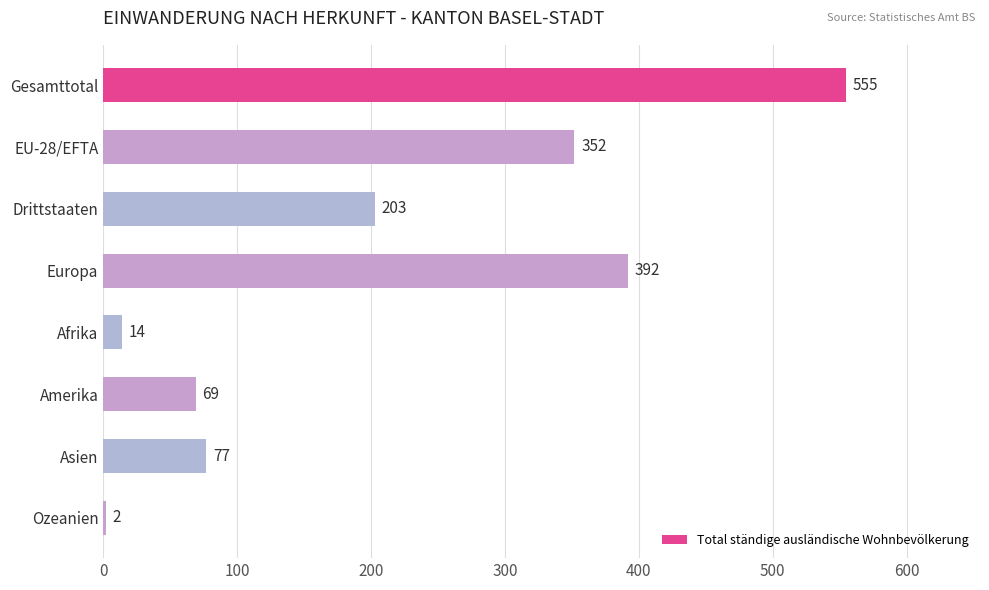

What is the average value?

208